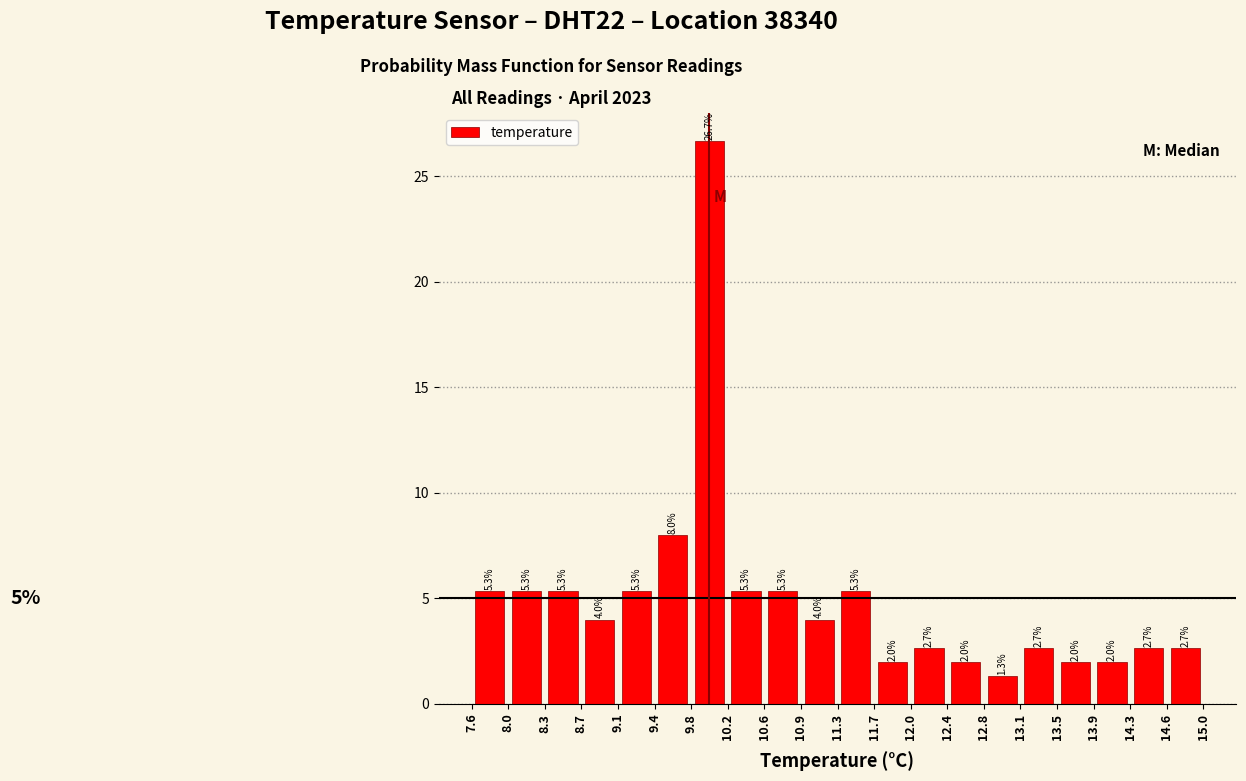

Which range on the x-axis has the tallest bar?

9.8 to 10.2